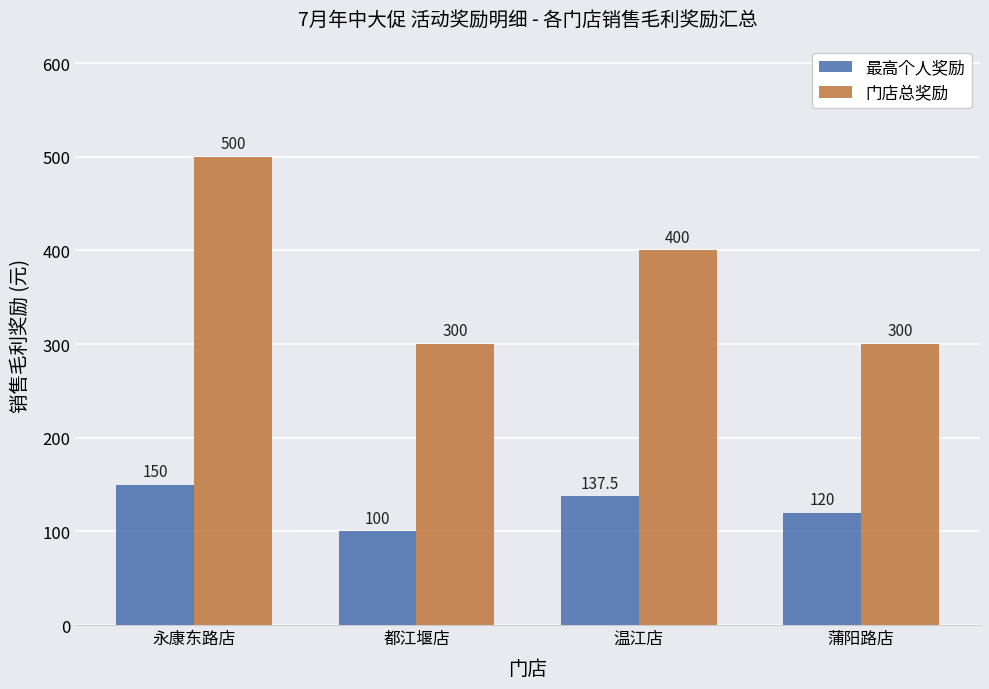

The value of 门店总奖励 at 永康东路店 is 500.0. True or false?

True